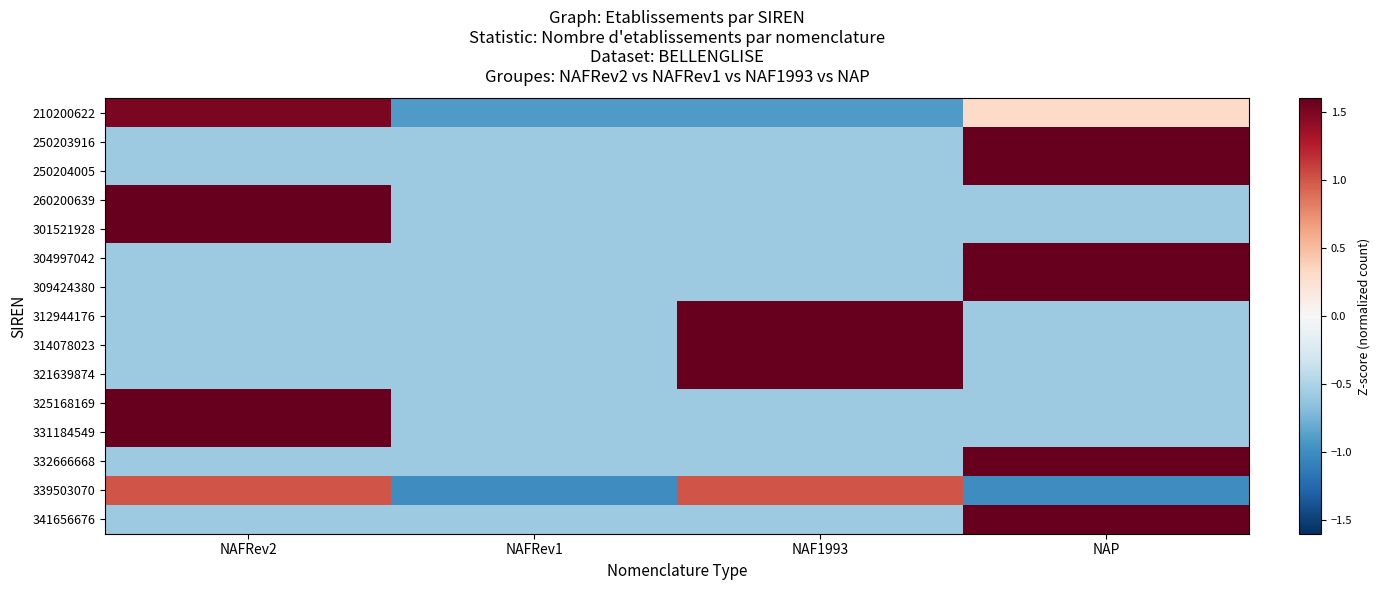

Reading left to right, transcribe all the data shown in this chart.

210200622: NAFRev2=1.5	NAFRev1=-0.9	NAF1993=-0.9	NAP=0.3
250203916: NAFRev2=-0.6	NAFRev1=-0.6	NAF1993=-0.6	NAP=1.7
250204005: NAFRev2=-0.6	NAFRev1=-0.6	NAF1993=-0.6	NAP=1.7
260200639: NAFRev2=1.7	NAFRev1=-0.6	NAF1993=-0.6	NAP=-0.6
301521928: NAFRev2=1.7	NAFRev1=-0.6	NAF1993=-0.6	NAP=-0.6
304997042: NAFRev2=-0.6	NAFRev1=-0.6	NAF1993=-0.6	NAP=1.7
309424380: NAFRev2=-0.6	NAFRev1=-0.6	NAF1993=-0.6	NAP=1.7
312944176: NAFRev2=-0.6	NAFRev1=-0.6	NAF1993=1.7	NAP=-0.6
314078023: NAFRev2=-0.6	NAFRev1=-0.6	NAF1993=1.7	NAP=-0.6
321639874: NAFRev2=-0.6	NAFRev1=-0.6	NAF1993=1.7	NAP=-0.6
325168169: NAFRev2=1.7	NAFRev1=-0.6	NAF1993=-0.6	NAP=-0.6
331184549: NAFRev2=1.7	NAFRev1=-0.6	NAF1993=-0.6	NAP=-0.6
332666668: NAFRev2=-0.6	NAFRev1=-0.6	NAF1993=-0.6	NAP=1.7
339503070: NAFRev2=1.0	NAFRev1=-1.0	NAF1993=1.0	NAP=-1.0
341656676: NAFRev2=-0.6	NAFRev1=-0.6	NAF1993=-0.6	NAP=1.7